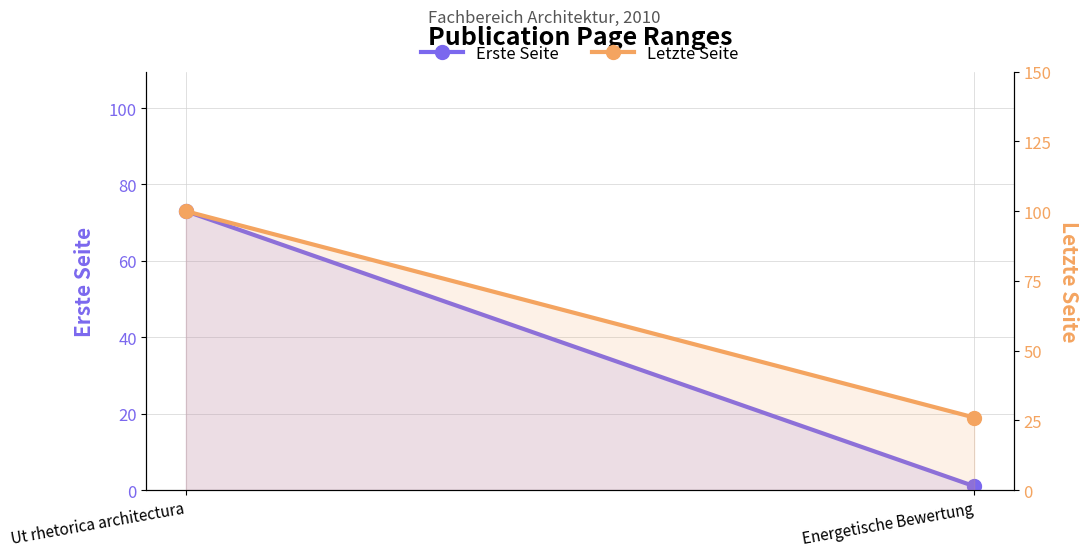

What is the difference between the highest and lowest values at Energetische Bewertung?

25